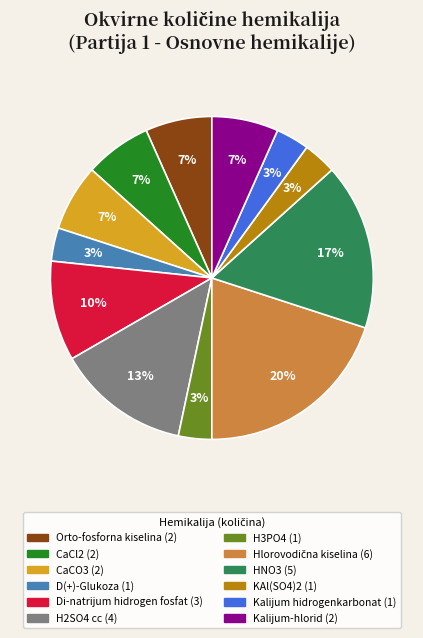

To the nearest percent, what is the difference between the H2SO4 cc and KAl(SO4)2 slice percentages?

10%